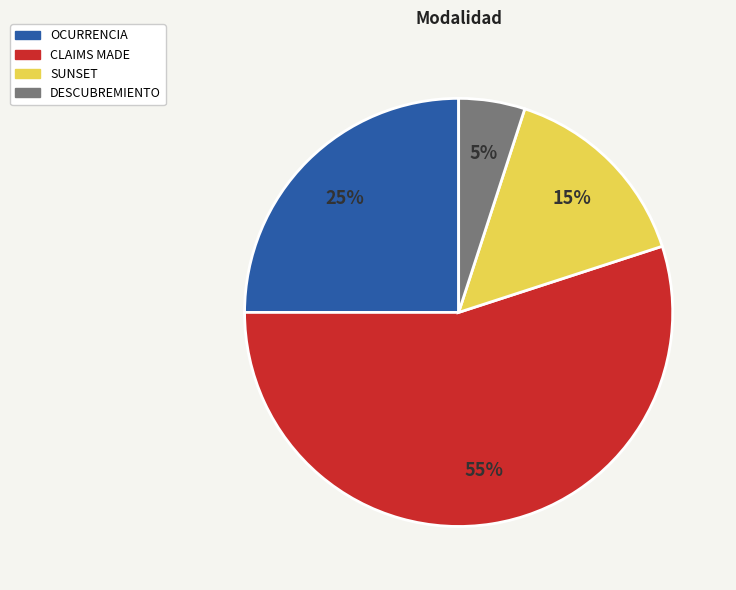

What is the majority slice?

CLAIMS MADE